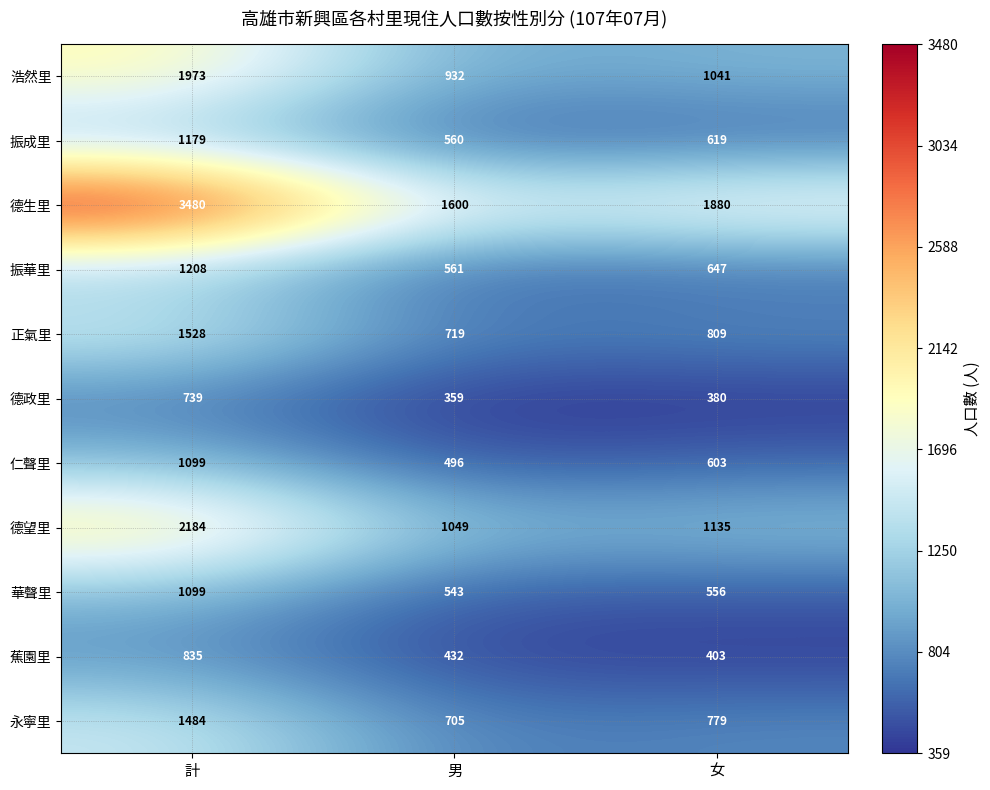

Which series has the widest spread of values?

德生里